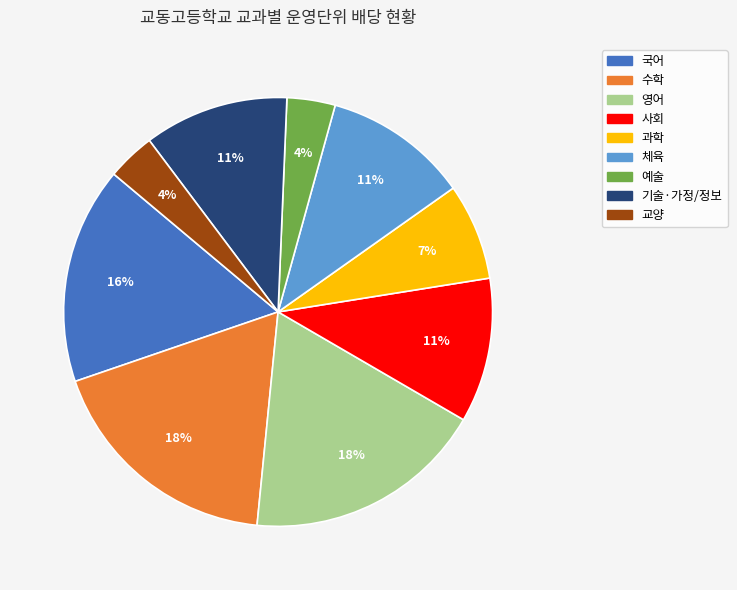

Count the number of slices in the pie.

9